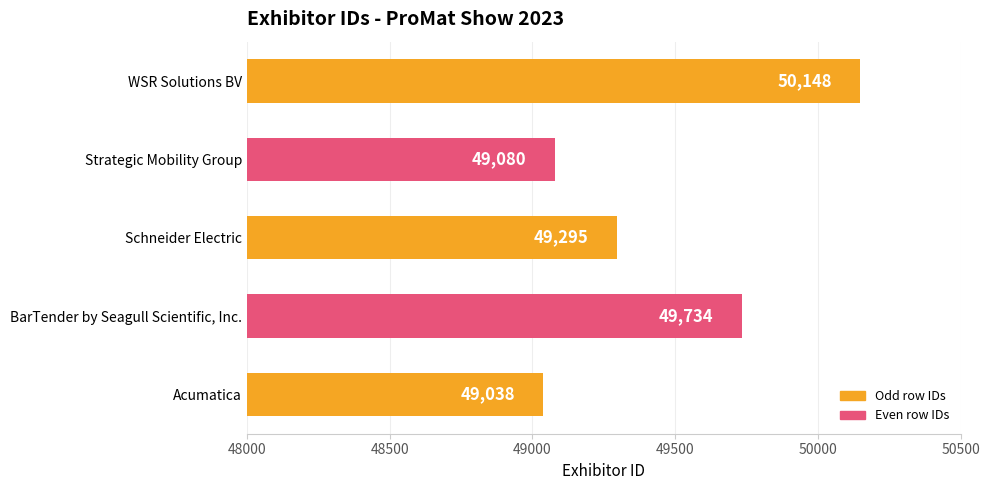

Read the value at Schneider Electric, to the nearest 50.

49300